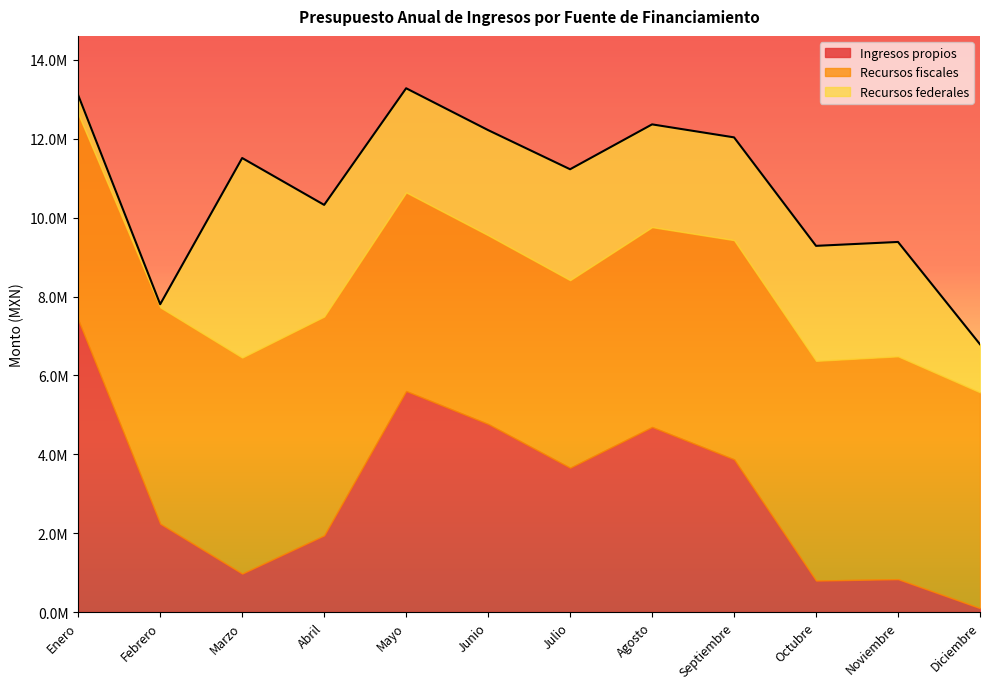

Reading left to right, extract all data points from this chart.

Ingresos propios: 7410551	2238761	974164	1943147	5603970	4767720	3658359	4691764	3870950	797729	833241	98256
Recursos fiscales: 5216433	5486993	5477889	5549516	5036073	4786895	4756327	5068062	5559238	5570557	5650086	5471021
Recursos federales: 477724	78357	5059822	2830836	2640785	2664977	2812319	2605337	2605337	2916383	2900325	1219576